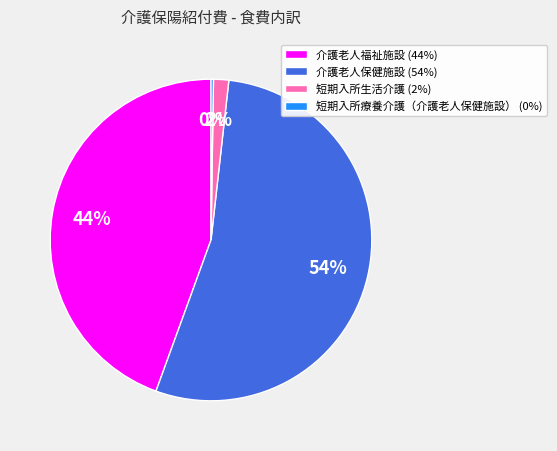

Which has a higher value, 介護老人福祉施設 (44%) or 短期入所生活介護 (2%)?

介護老人福祉施設 (44%)